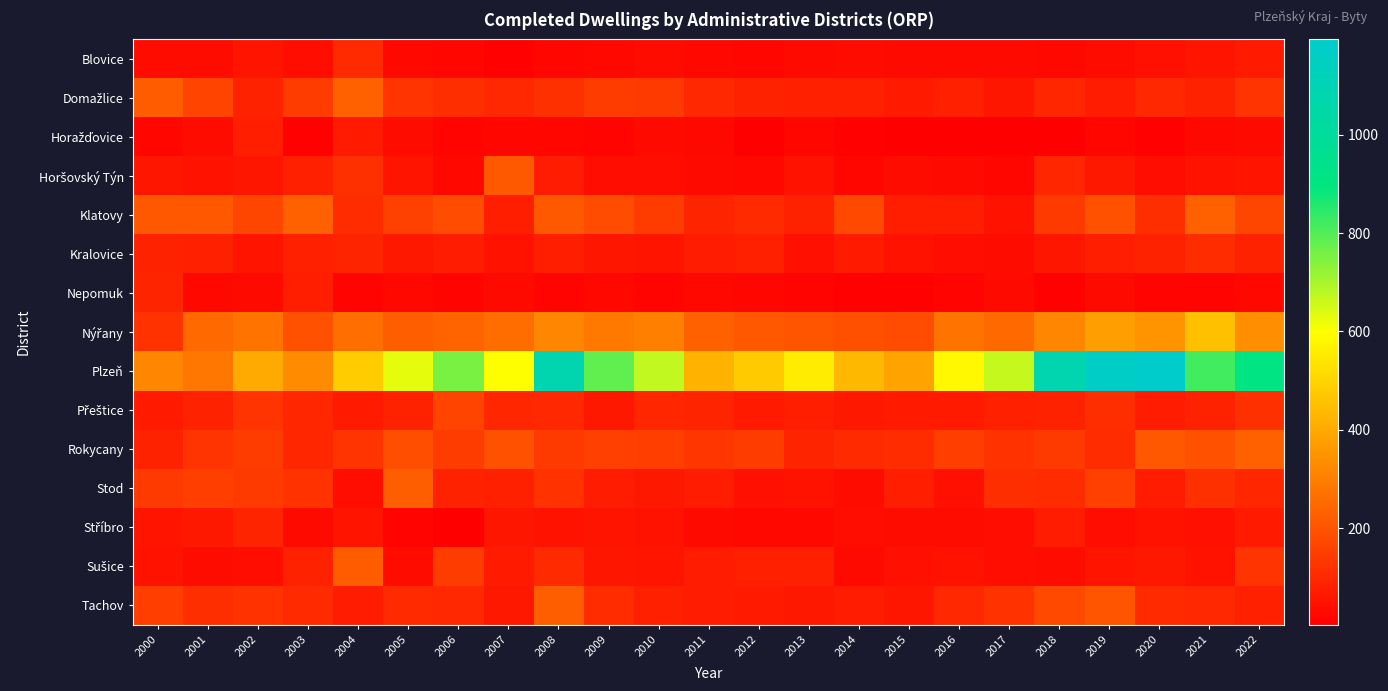

What is the difference between the highest and lowest values at 2019?

1150